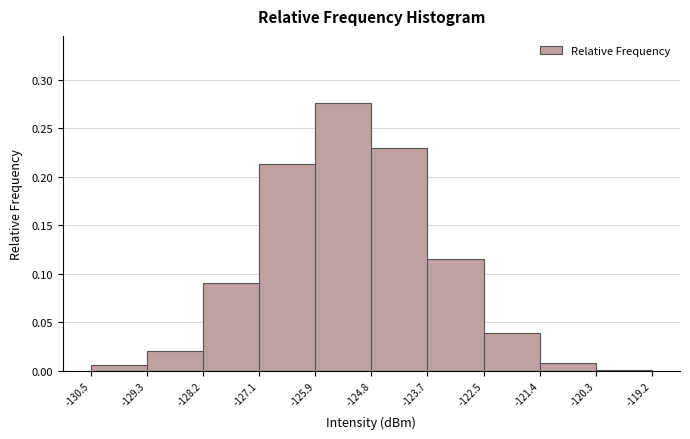

Reading left to right, list every bar in this chart as the range it spans on the x-axis followed by its height. The values are not printed on the chart, so give them approximately, as read against the axis.

-130.5 to -129.3: 0.005
-129.3 to -128.2: 0.020
-128.2 to -127.1: 0.090
-127.1 to -125.9: 0.215
-125.9 to -124.8: 0.275
-124.8 to -123.7: 0.230
-123.7 to -122.5: 0.115
-122.5 to -121.4: 0.040
-121.4 to -120.3: 0.010
-120.3 to -119.2: under 0.005